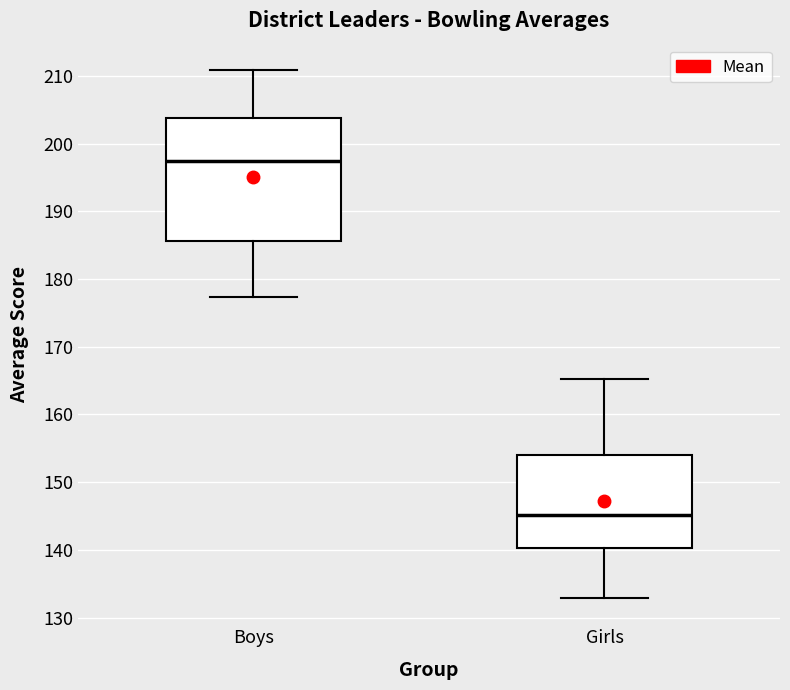

Which box is the tallest, from its lower edge to its upper edge?

Boys